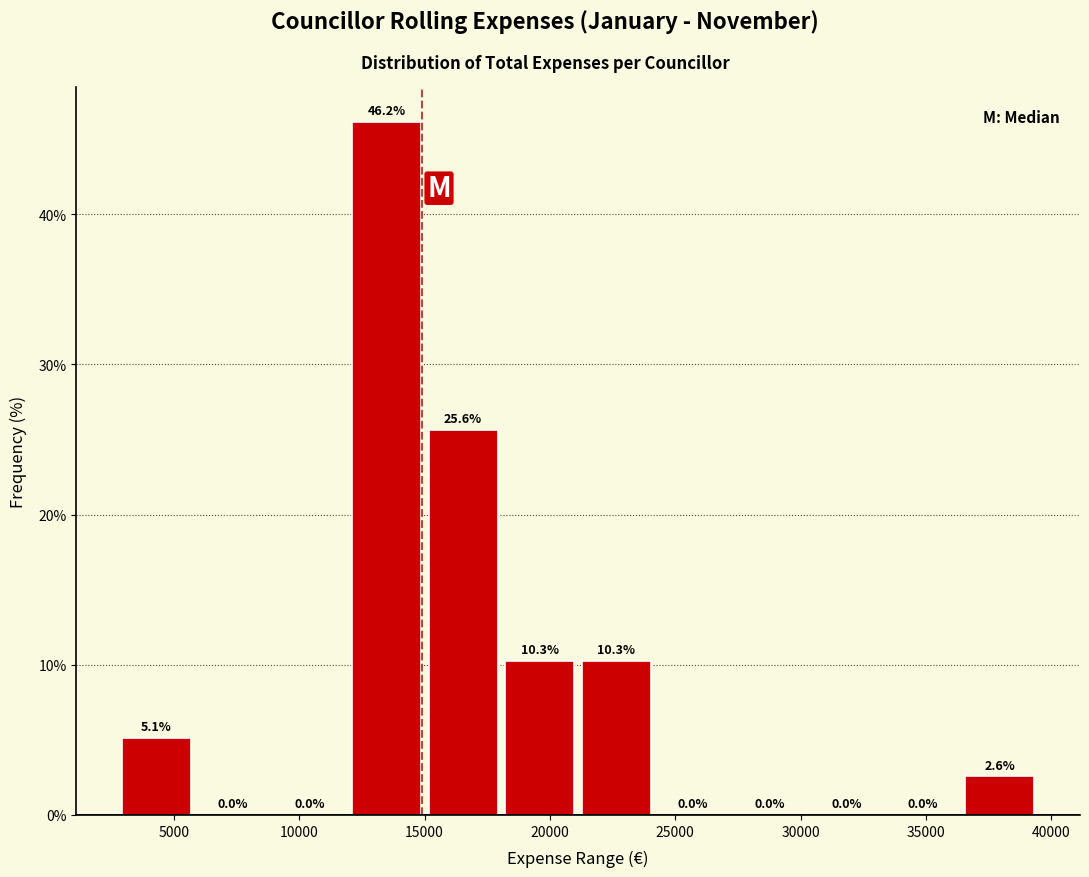

Reading left to right, transcribe this chart: for each bar, give the range it covers on the x-axis and its height. The bar edges are not printed on the chart, so give them approximately, as read against the axis.

3000 to 6000: 5.1
6000 to 9000: 0.0
9000 to 12000: 0.0
12000 to 15000: 46.2
15000 to 18000: 25.6
18000 to 21500: 10.3
21500 to 24500: 10.3
24500 to 27500: 0.0
27500 to 30500: 0.0
30500 to 33500: 0.0
33500 to 36500: 0.0
36500 to 39500: 2.6